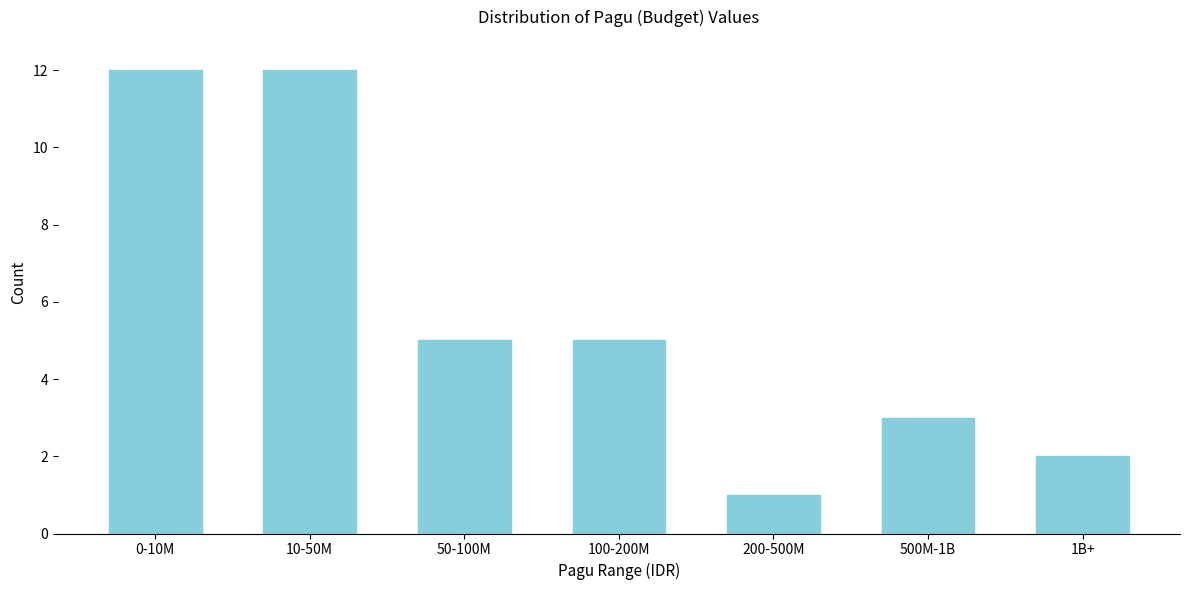

Reading right to left, list all the values displayed in this chart.

2	3	1	5	5	12	12